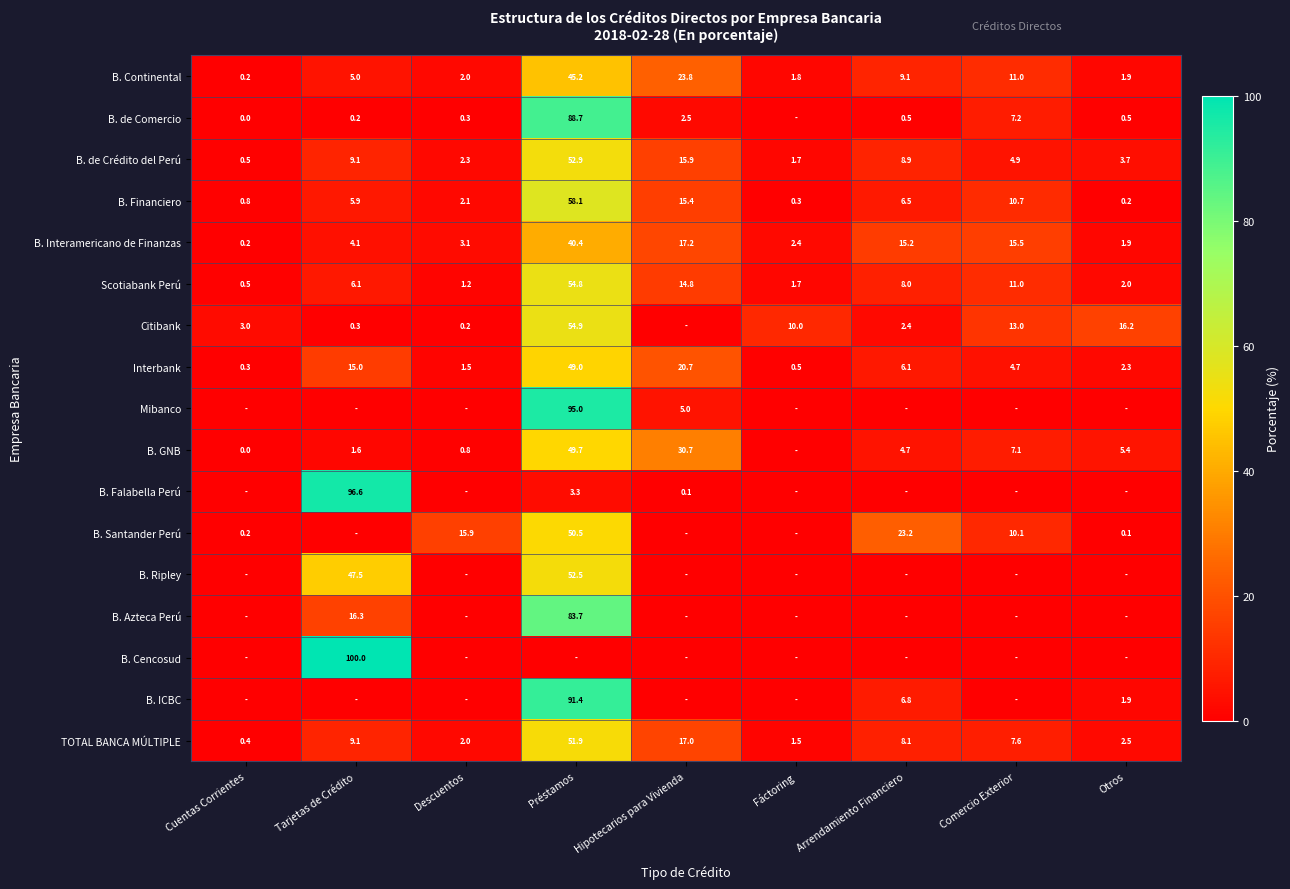

Where does the B. de Crédito del Perú series first go above 4?

Tarjetas de Crédito